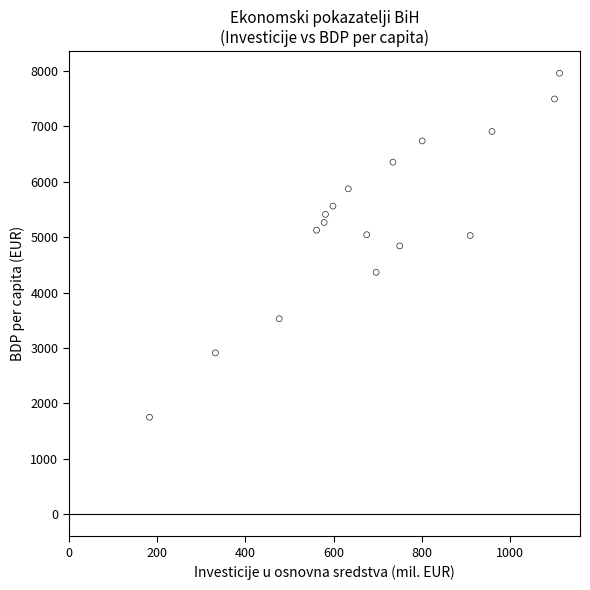

What is the range of Y values (max minus min)?

6209